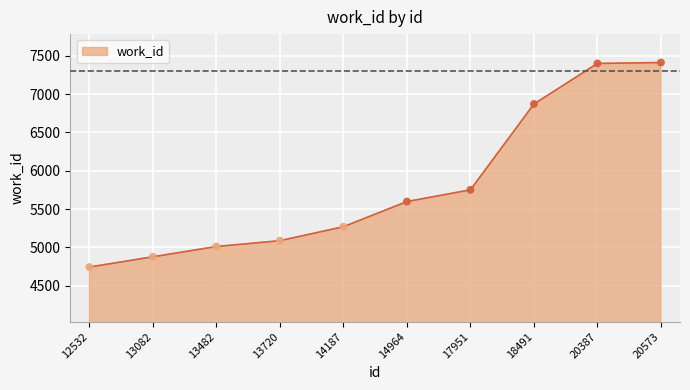

What is the change in value from 13720 to 18491?

+1782